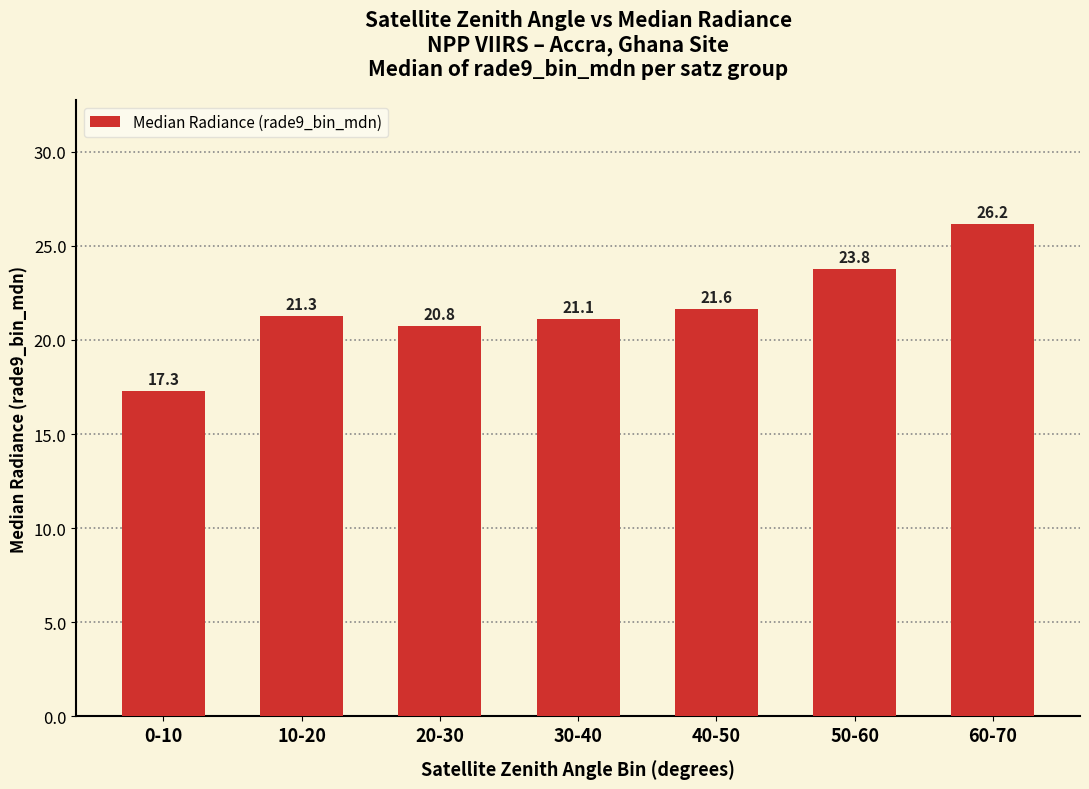

What is the value of the 7th bar from the left?

26.2